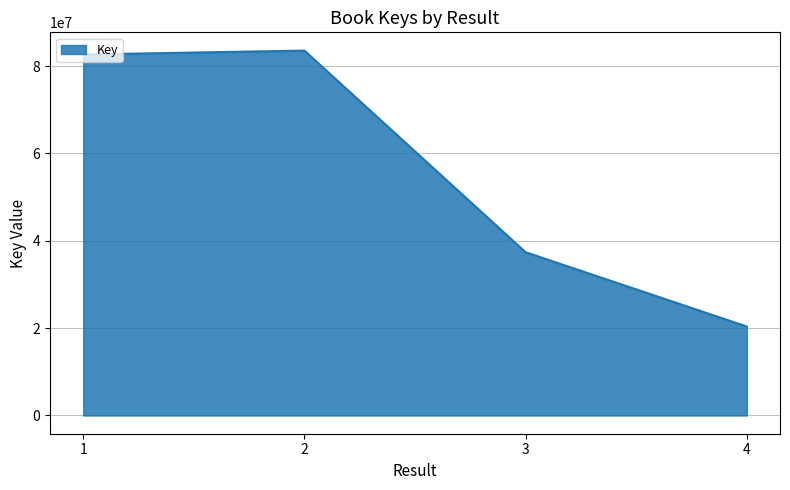

The chart shows a value of 23419208 at 3. True or false?

False